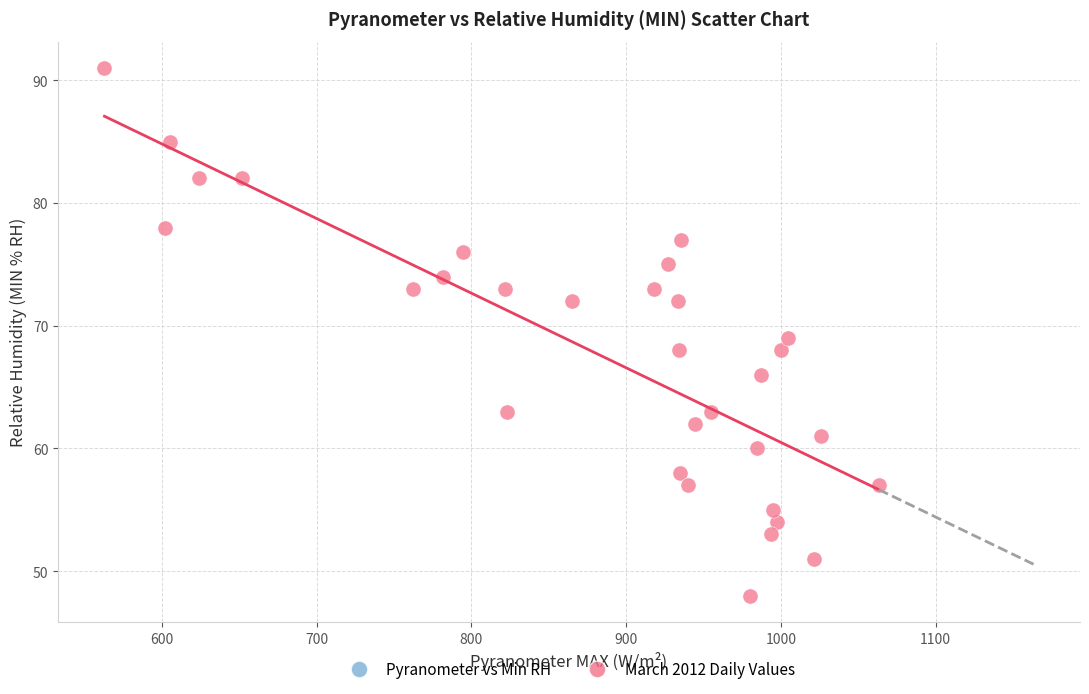

What is the range of Y values (max minus min)?

43